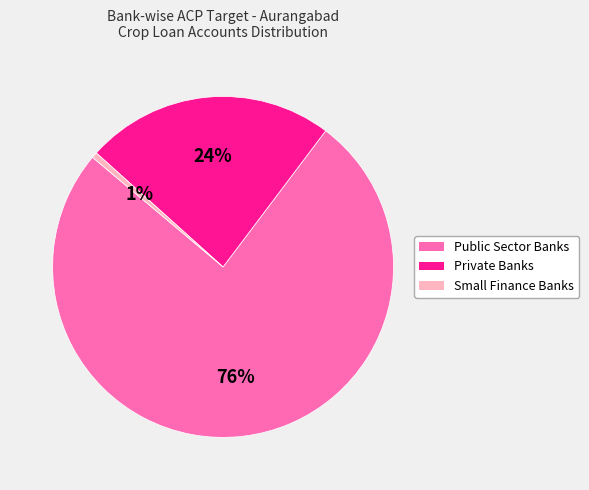

How many segments does this pie chart have?

3